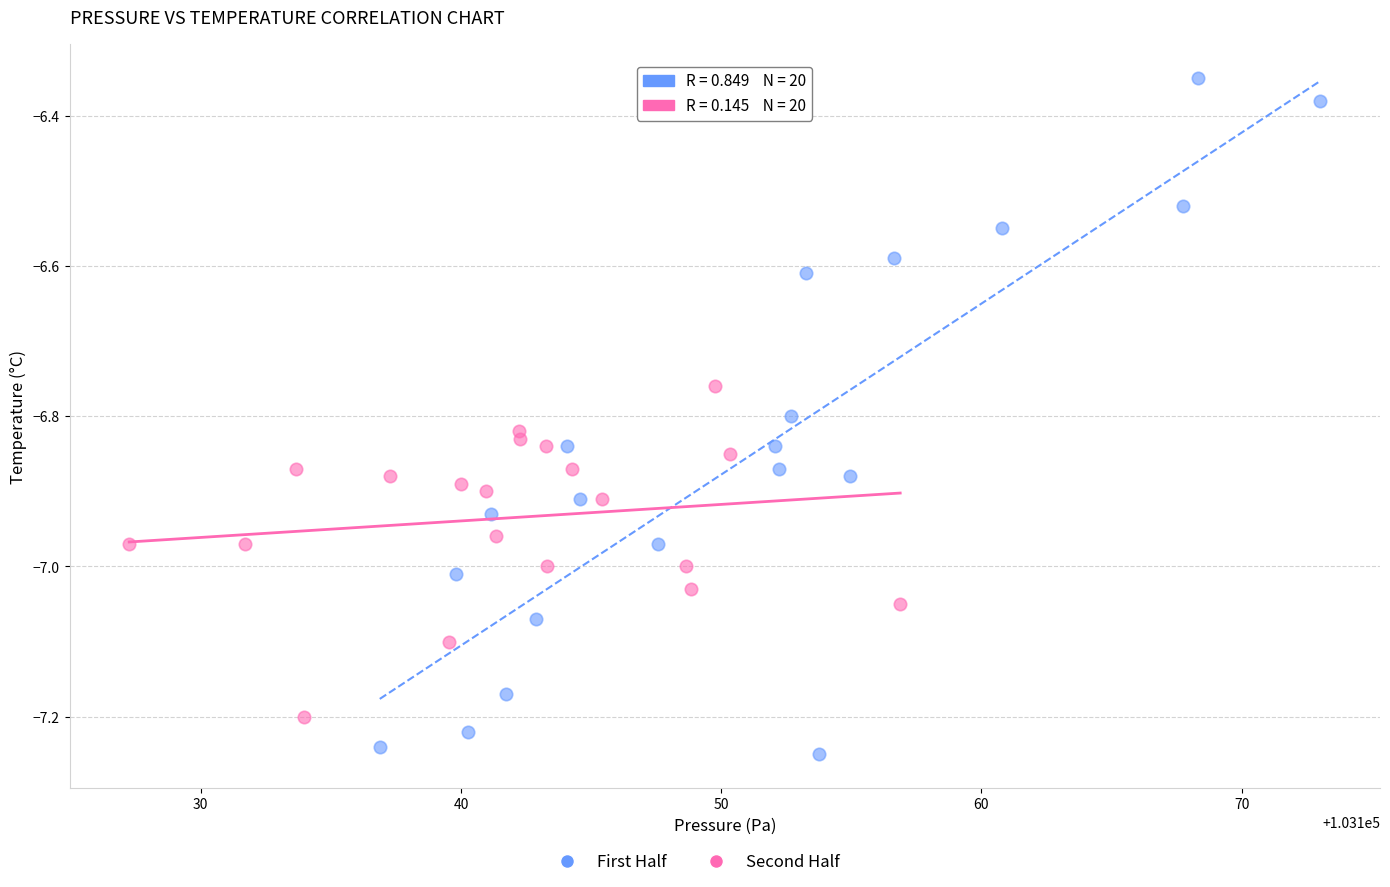

Which series has the widest spread of Y values?

First Half